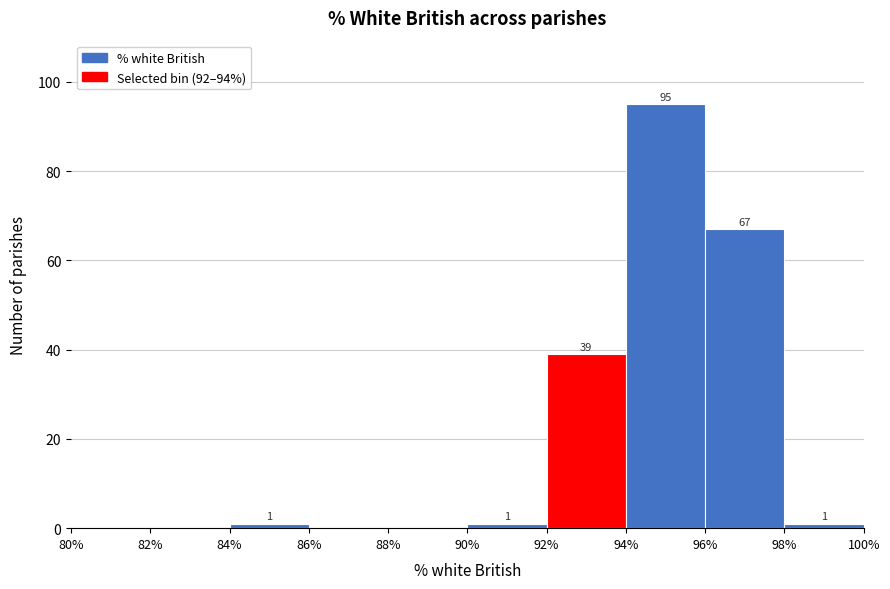

Over which range of the x-axis is the bar tallest?

94% to 96%